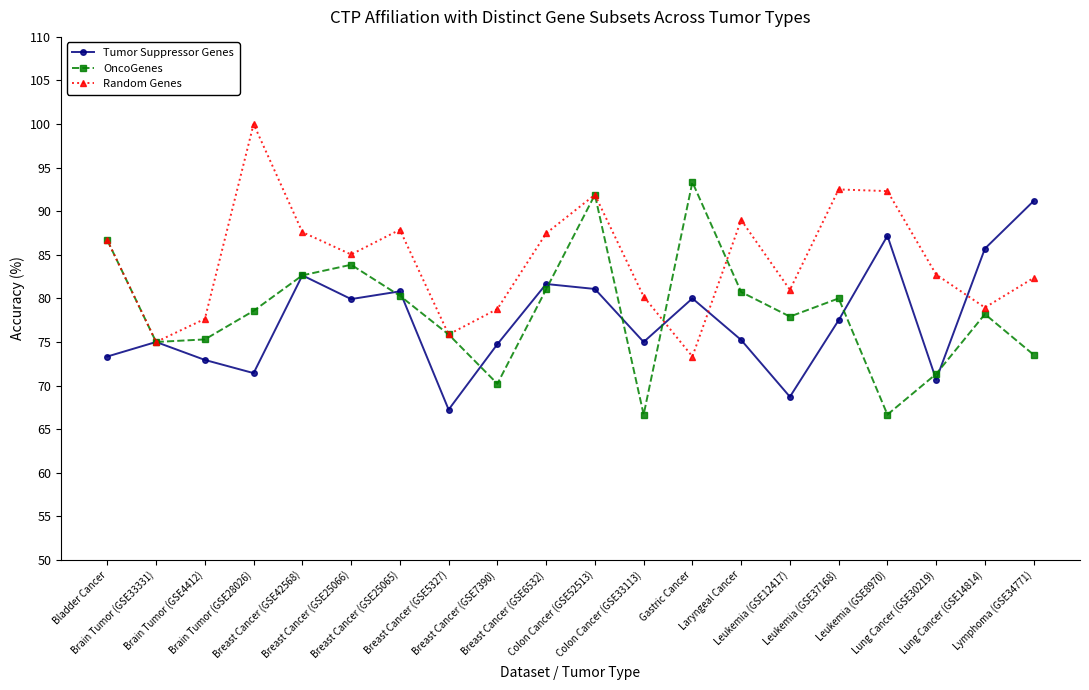

Which series has the largest total across all categories?

Random Genes